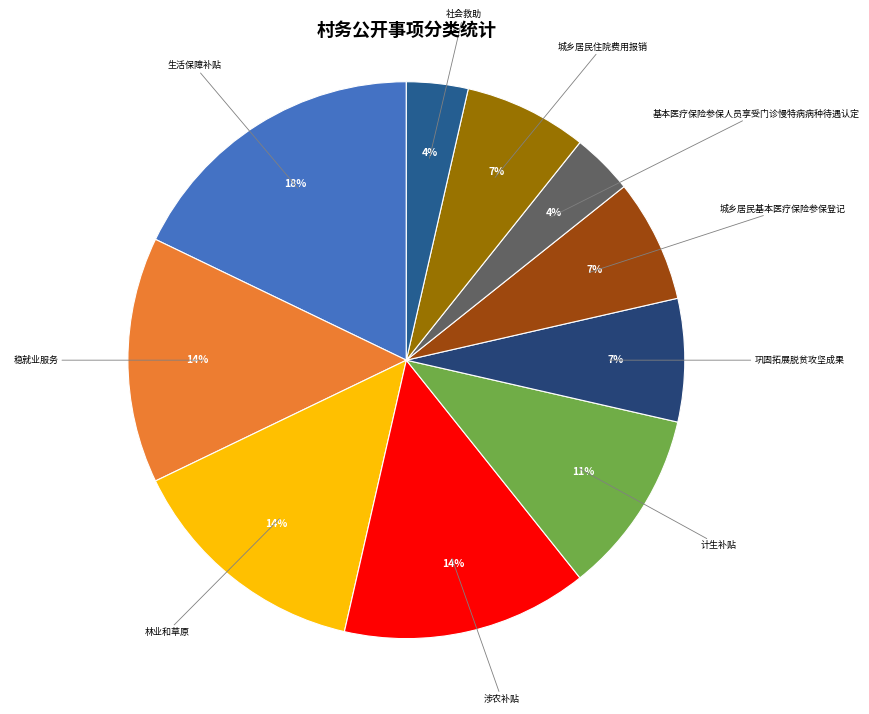

How many segments does this pie chart have?

10